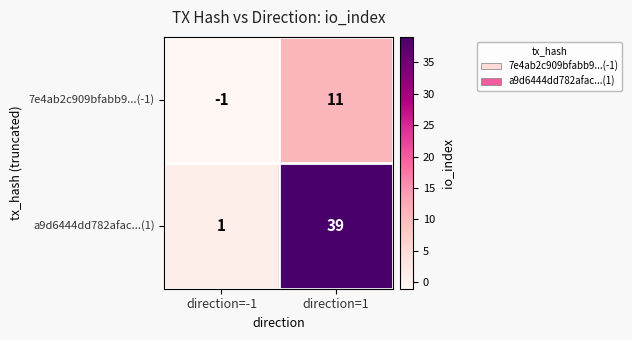

Is it true that 7e4ab2c909bfabb9...(-1) equals -1 at direction=-1?

True